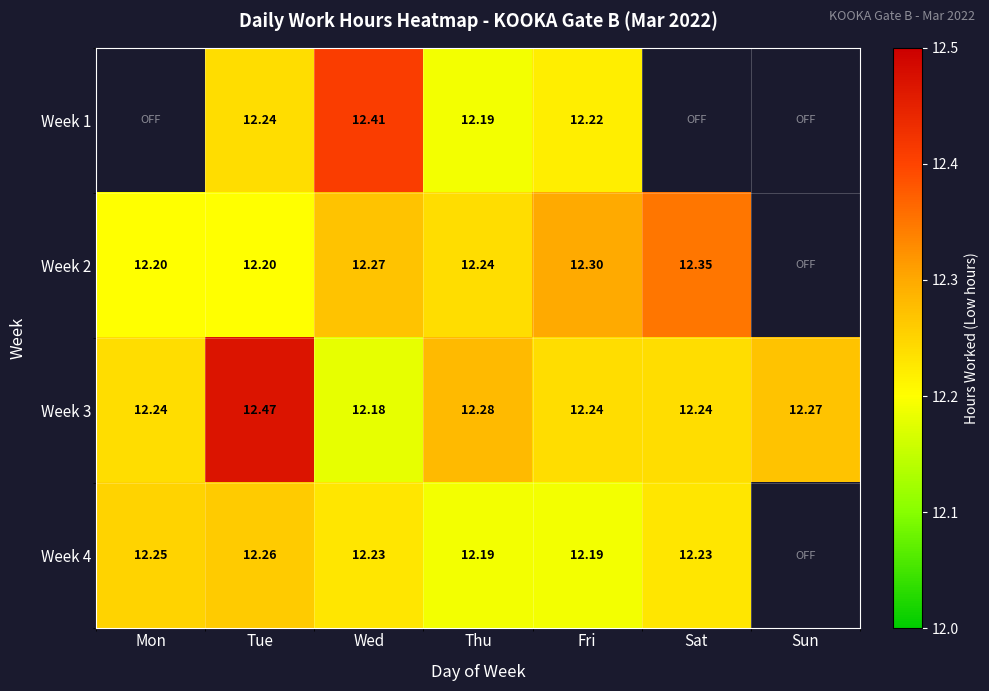

Which series changed the most between Mon and Fri?

Week 2